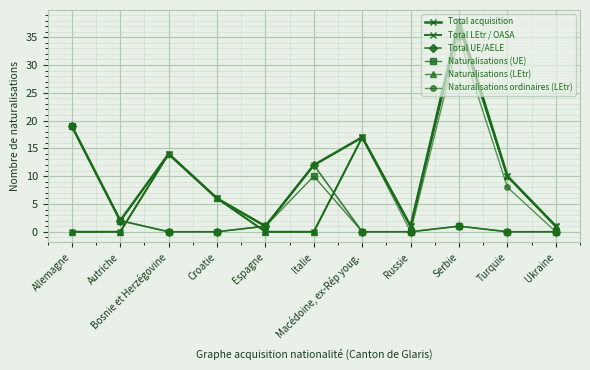

Is this an area chart (filled region under the line)?

No